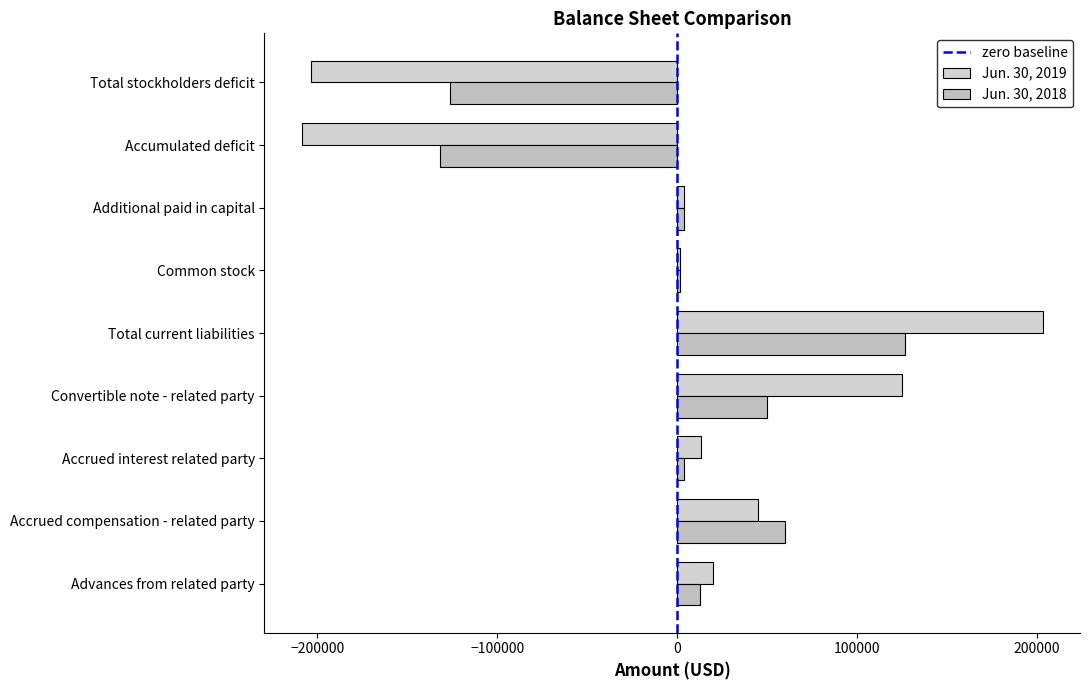

How many values in the Jun. 30, 2018 series are below 3926?

4